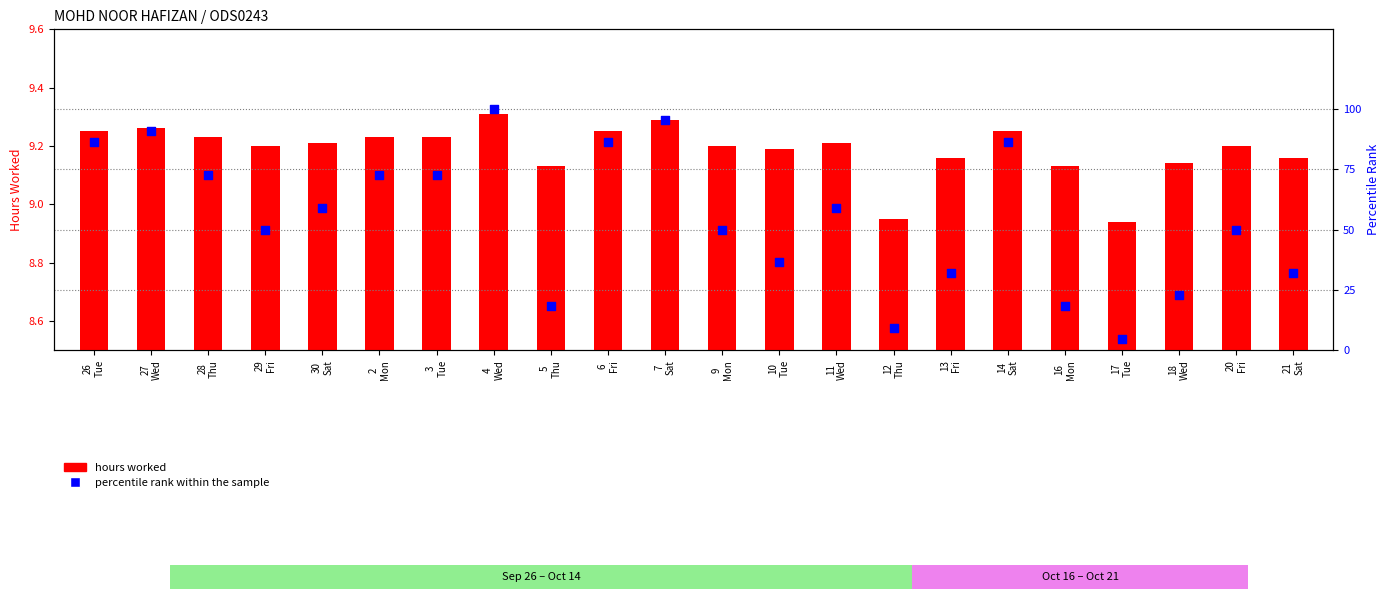

Which series has the widest spread of Y values?

percentile rank within the sample